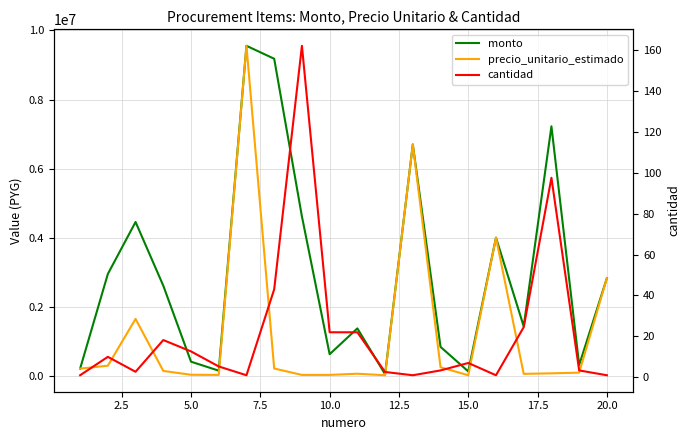

How many lines are shown in the chart?

3